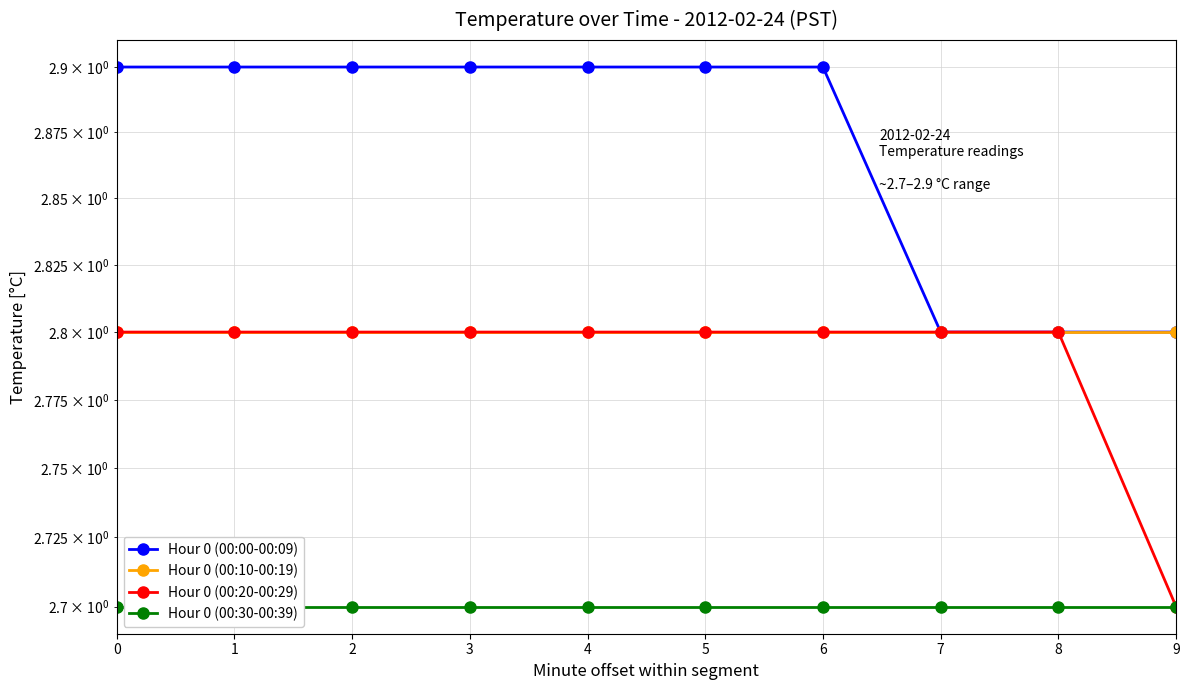

What is the smallest value displayed?

2.7